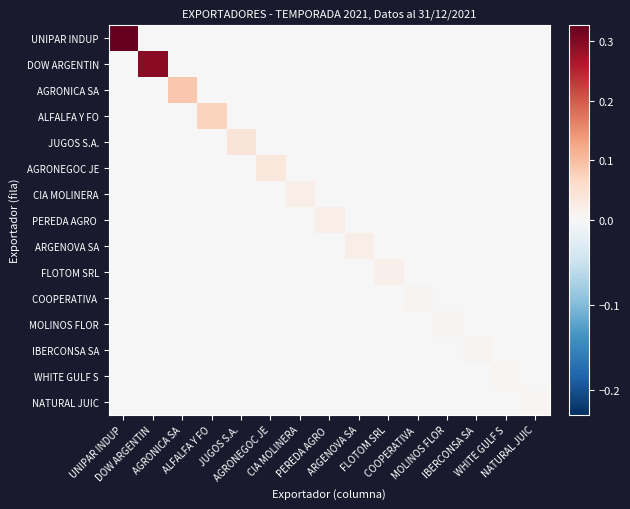

Rank the series at CIA MOLINERA from lowest to highest value.

UNIPAR INDUP, DOW ARGENTIN, AGRONICA SA, ALFALFA Y FO, JUGOS S.A., AGRONEGOC JE, PEREDA AGRO, ARGENOVA SA, FLOTOM SRL, COOPERATIVA, MOLINOS FLOR, IBERCONSA SA, WHITE GULF S, NATURAL JUIC, CIA MOLINERA